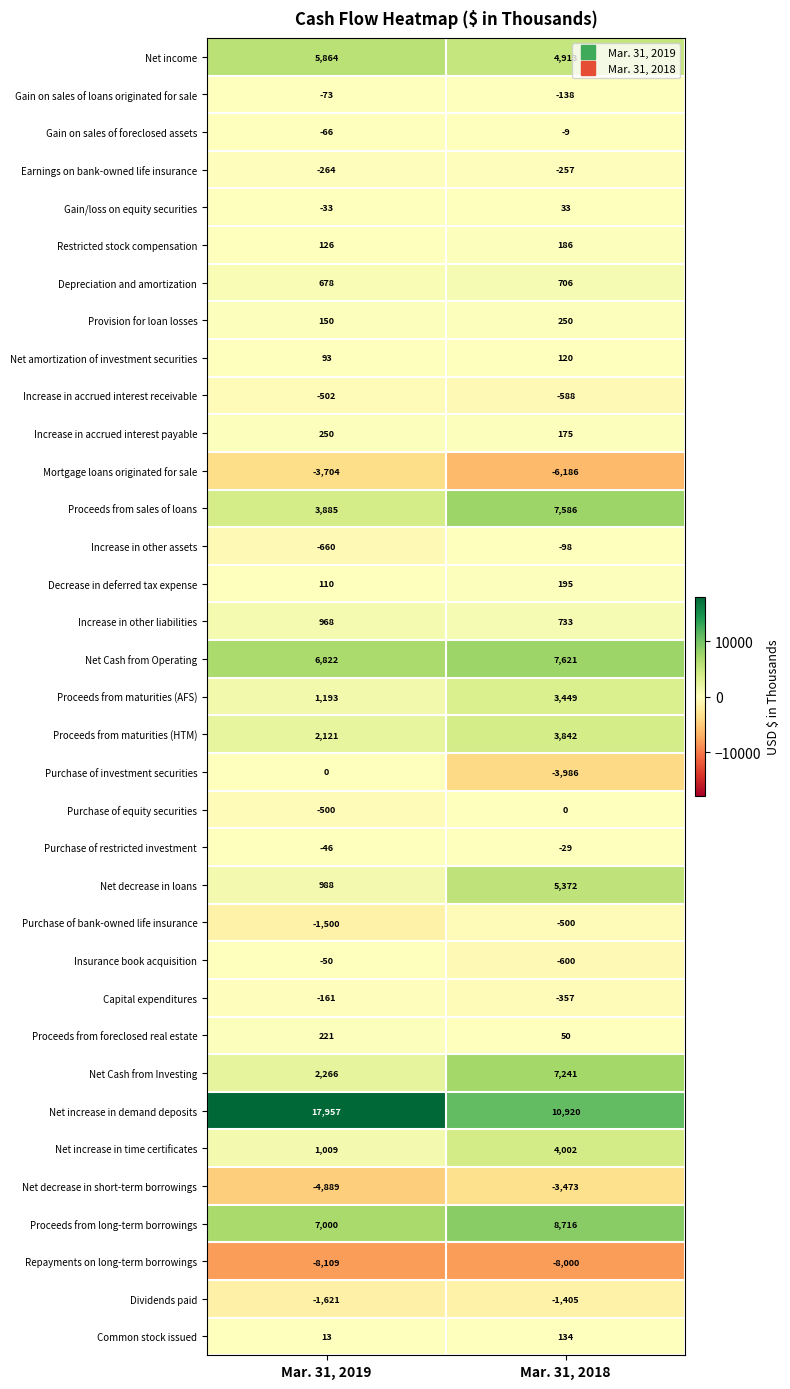

At which category does the chart reach its minimum across all series?

Mar. 31, 2019